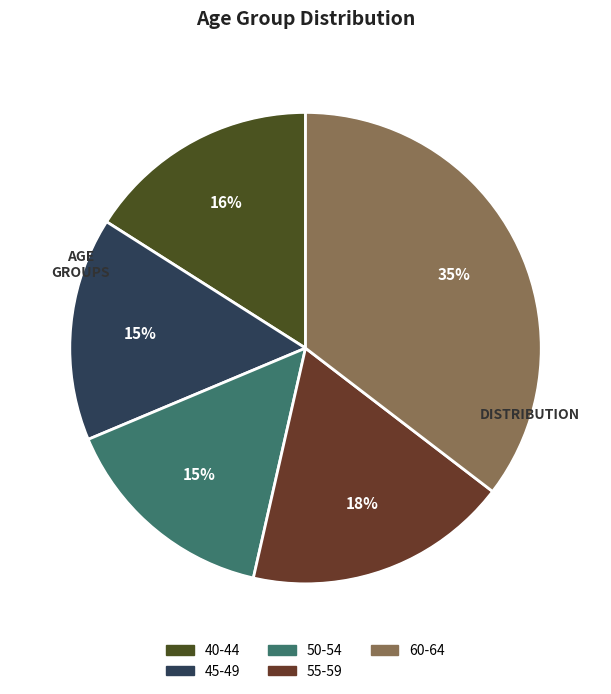

True or false: 45-49 accounts for 7% of the total.

False